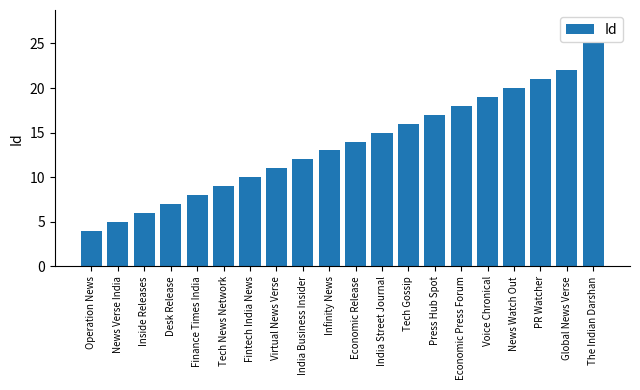

What position from the left is India Street Journal?

12